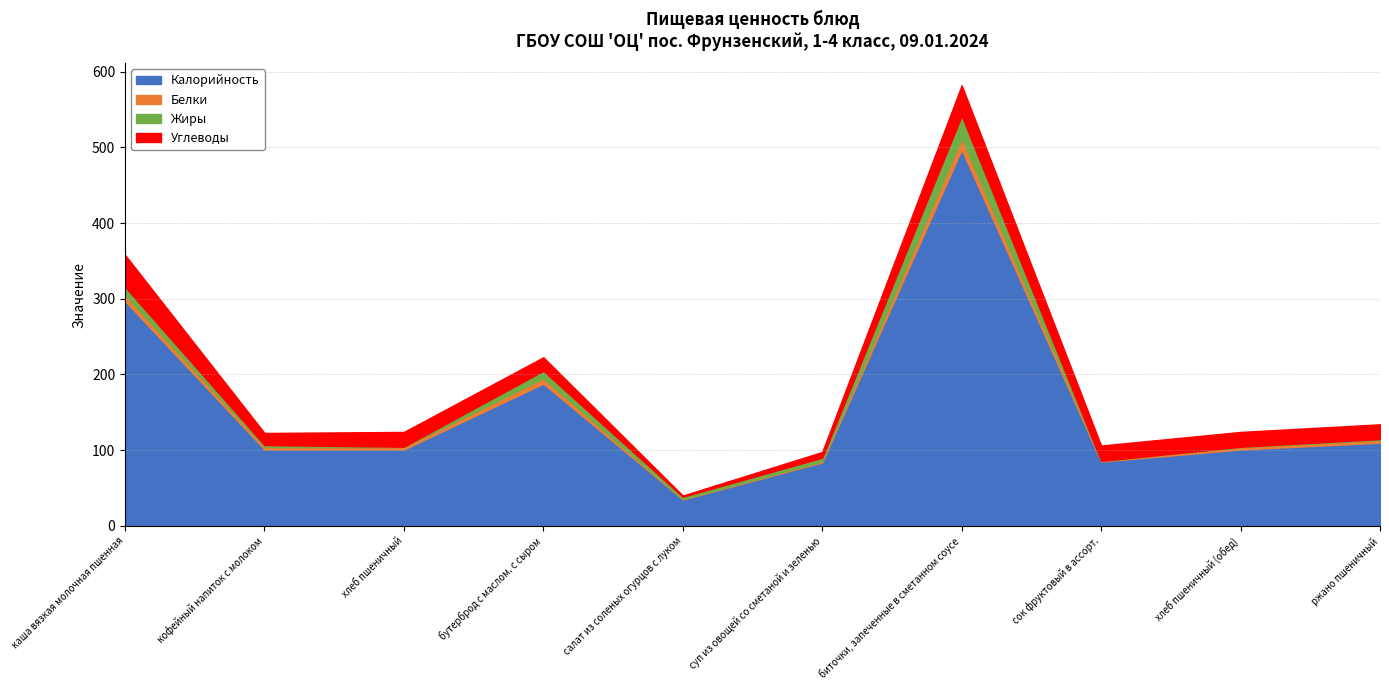

What is the sum of the Углеводы values at сок фруктовый в ассорт. and ржано пшеничный?

39.7